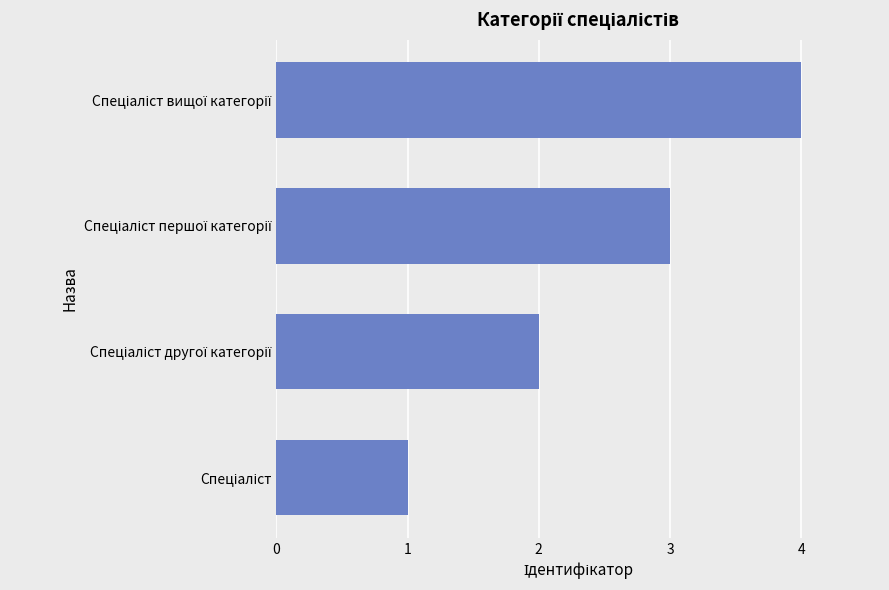

What is the greatest value displayed?

4